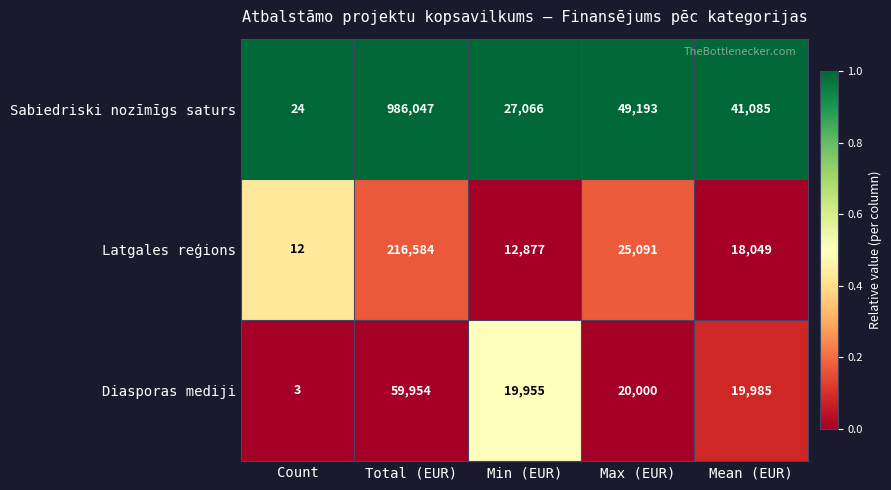

Where does the Latgales reģions series first go above 18049?

Total (EUR)